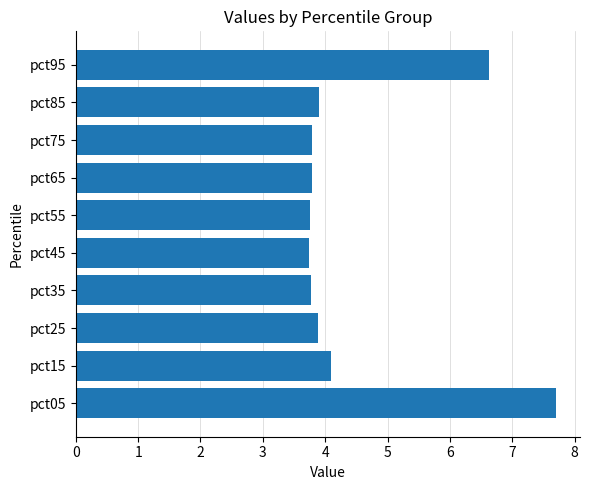

True or false: the data shows 1.7 at pct05.

False